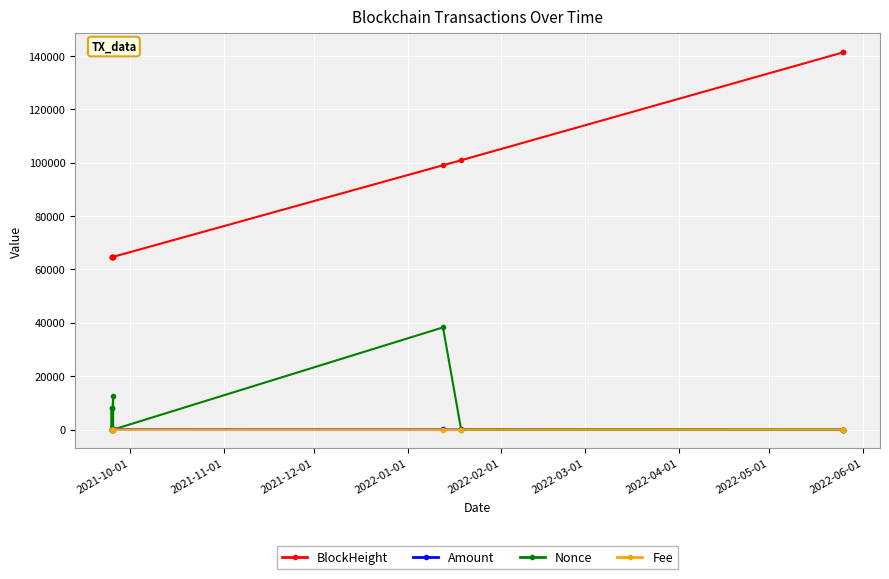

In Nonce, how many points are lower than both neighbors (excluding endpoints)?

4